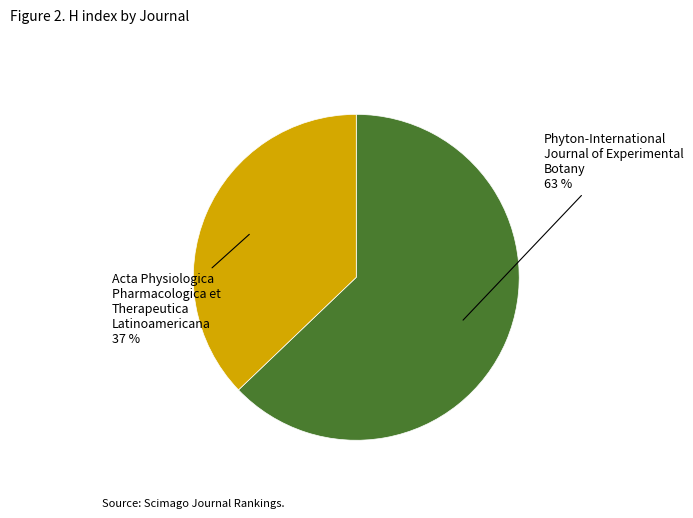

Is there a majority slice in this chart?

Yes